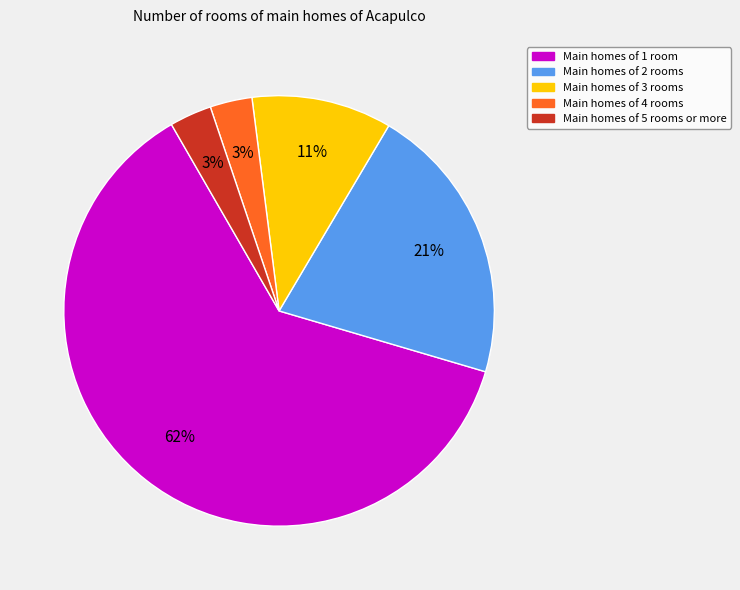

Which has a higher value, Main homes of 2 rooms or Main homes of 1 room?

Main homes of 1 room